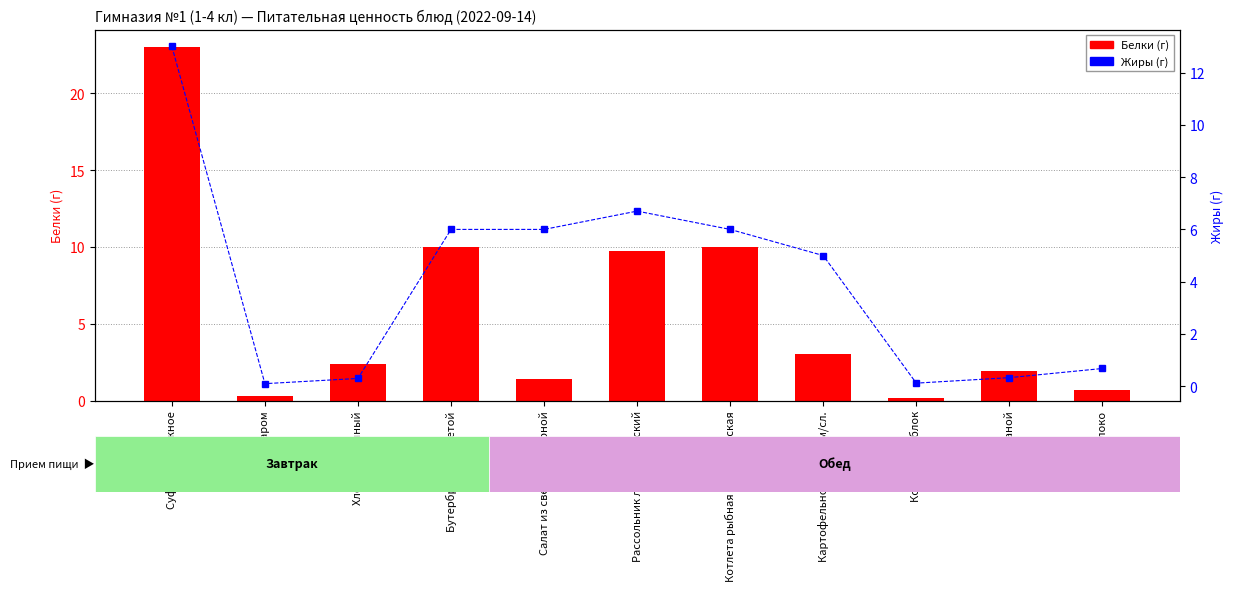

At which label is Жиры (г) closest to 6?

Бутерброд с котлетой